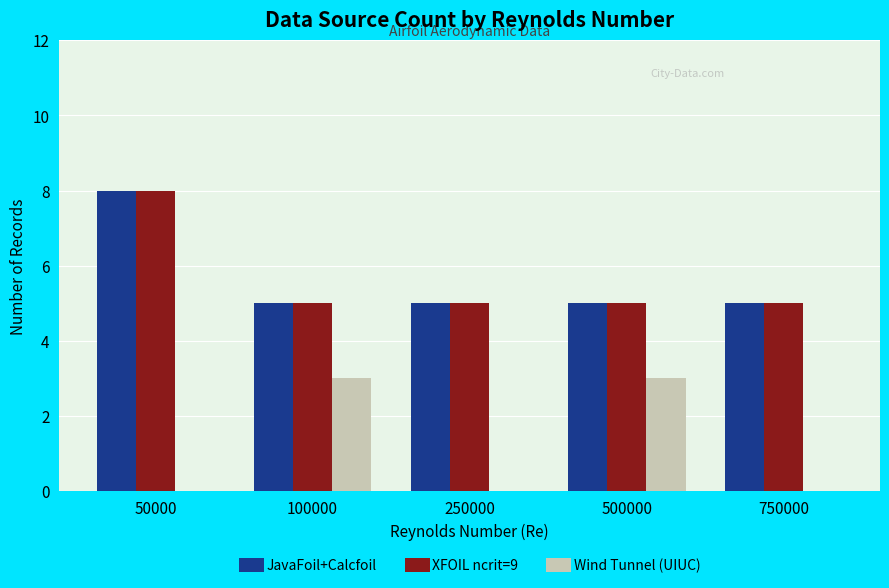

Between 250000 and 500000, which series saw the biggest shift?

Wind Tunnel (UIUC)